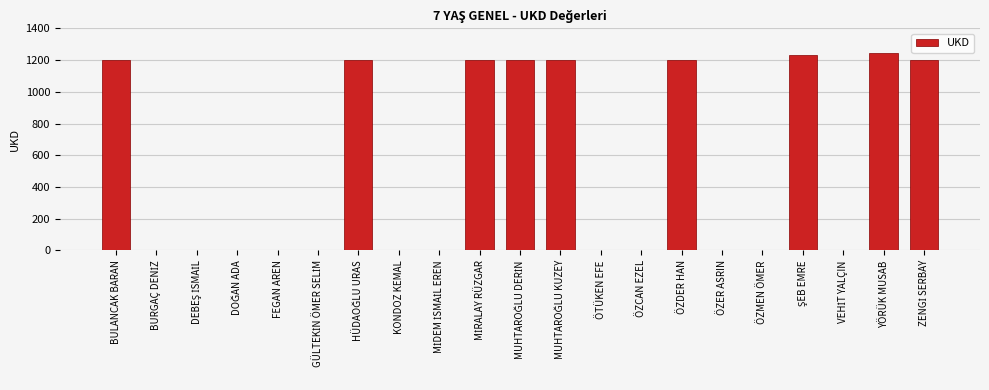

The chart shows a value of 0 at ÖZMEN ÖMER. True or false?

True